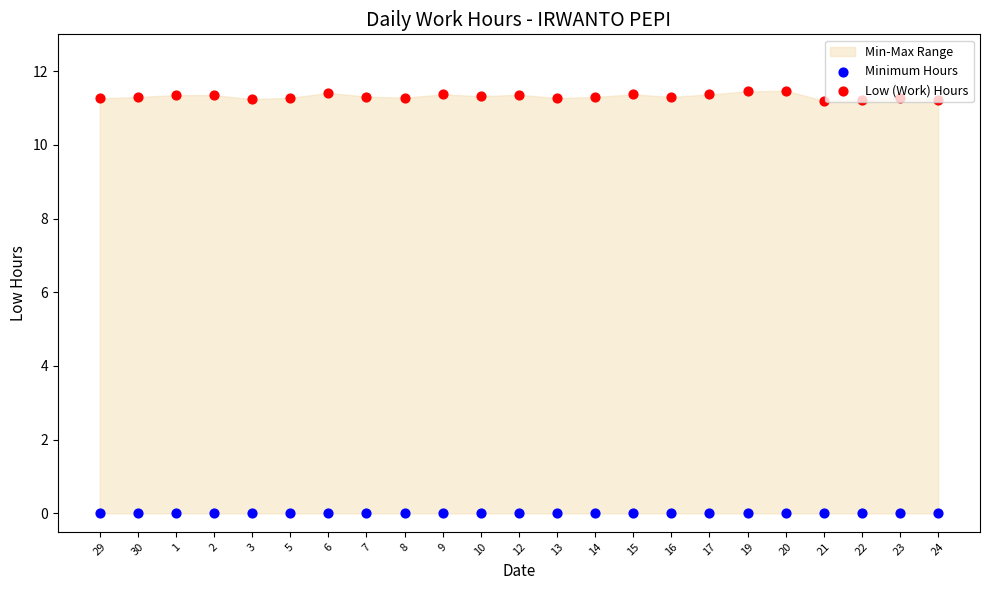

At how many categories does at least one series exceed 8?

23